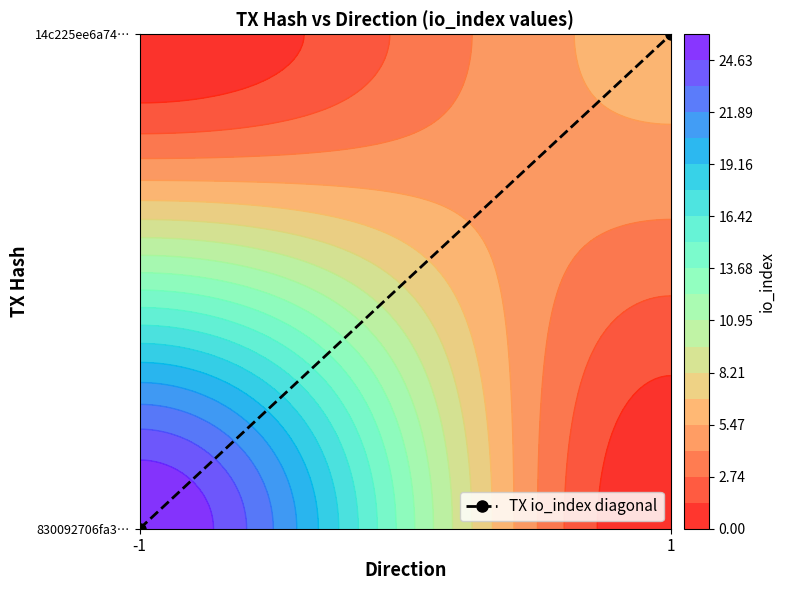

Which label corresponds to the largest value in the chart?

1